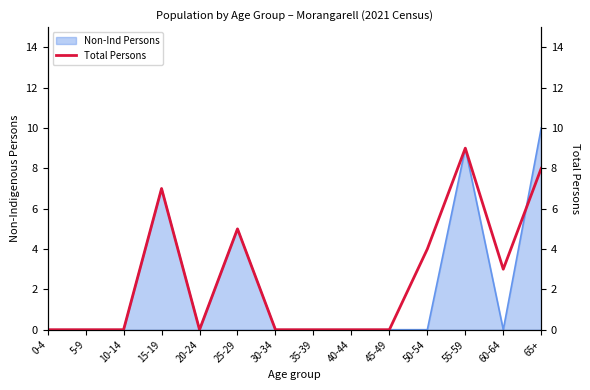

The Non-Ind Persons series shows 0 at 60-64. True or false?

True